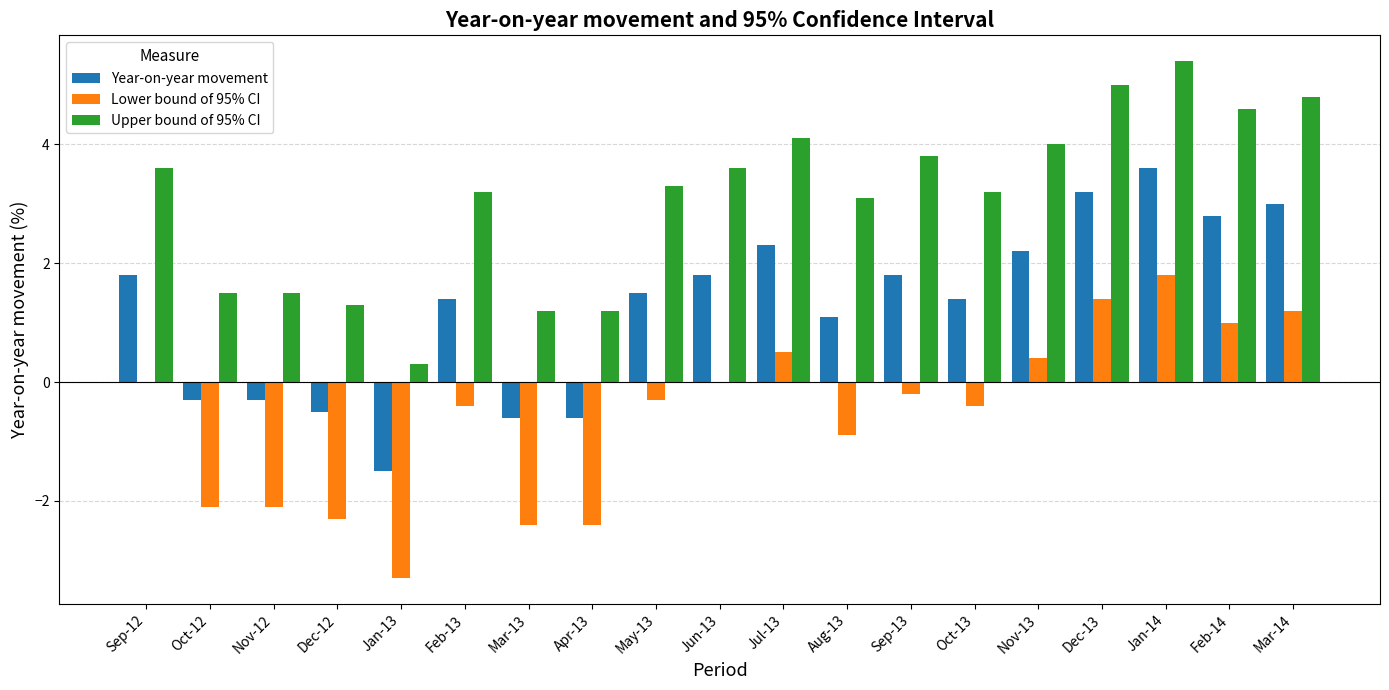

What is the difference between the Upper bound of 95% CI values at May-13 and Sep-12?

0.3